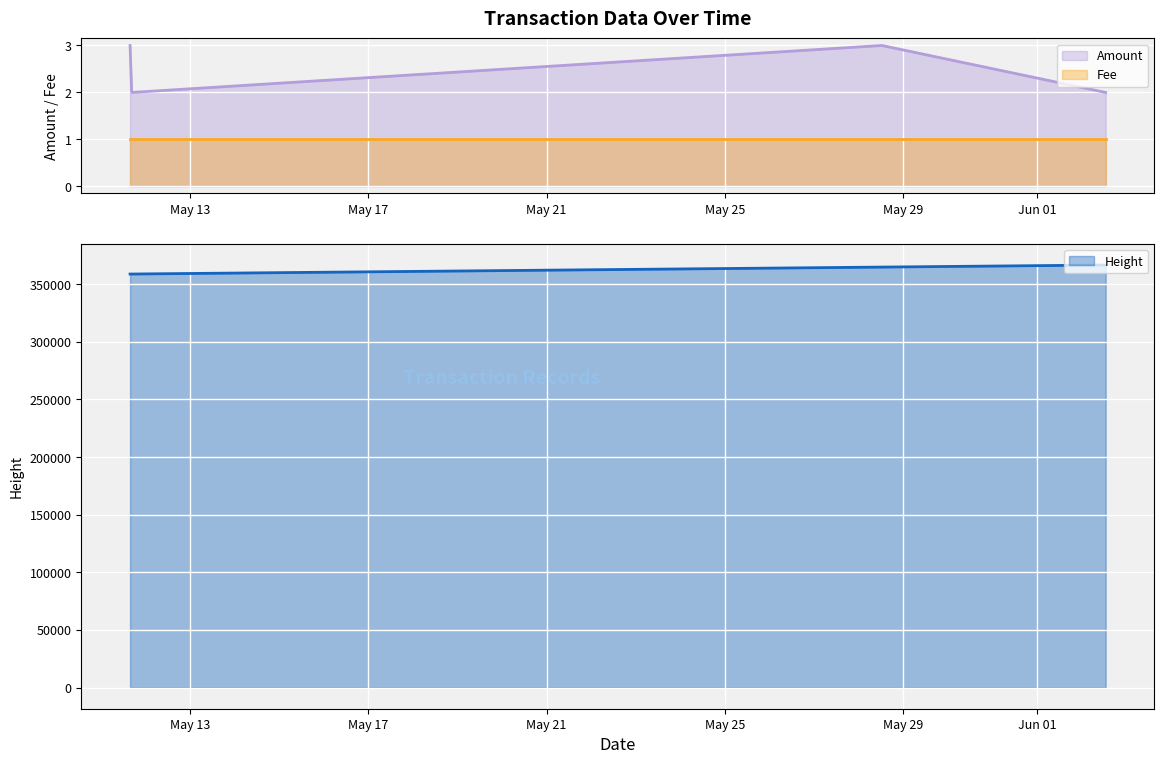

True or false: Fee and Amount cross at least once.

False